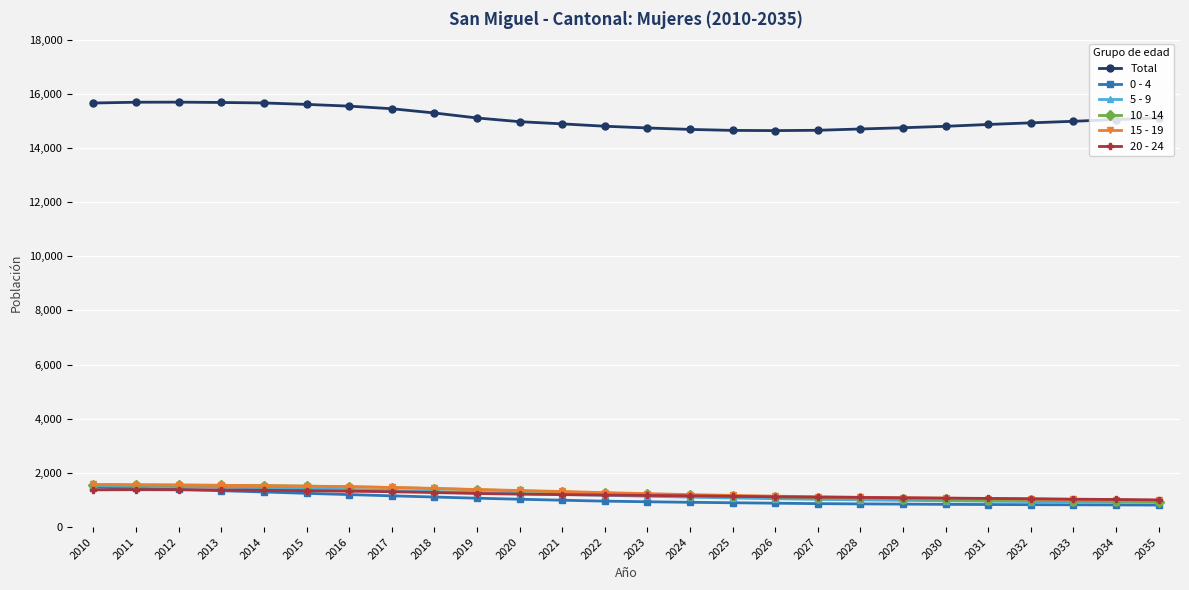

What is the spread (max minus min) of values at 2018?

14179